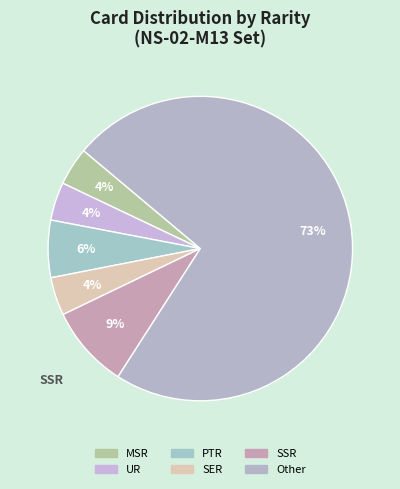

To the nearest percent, what percentage of the pie is Other?

73%